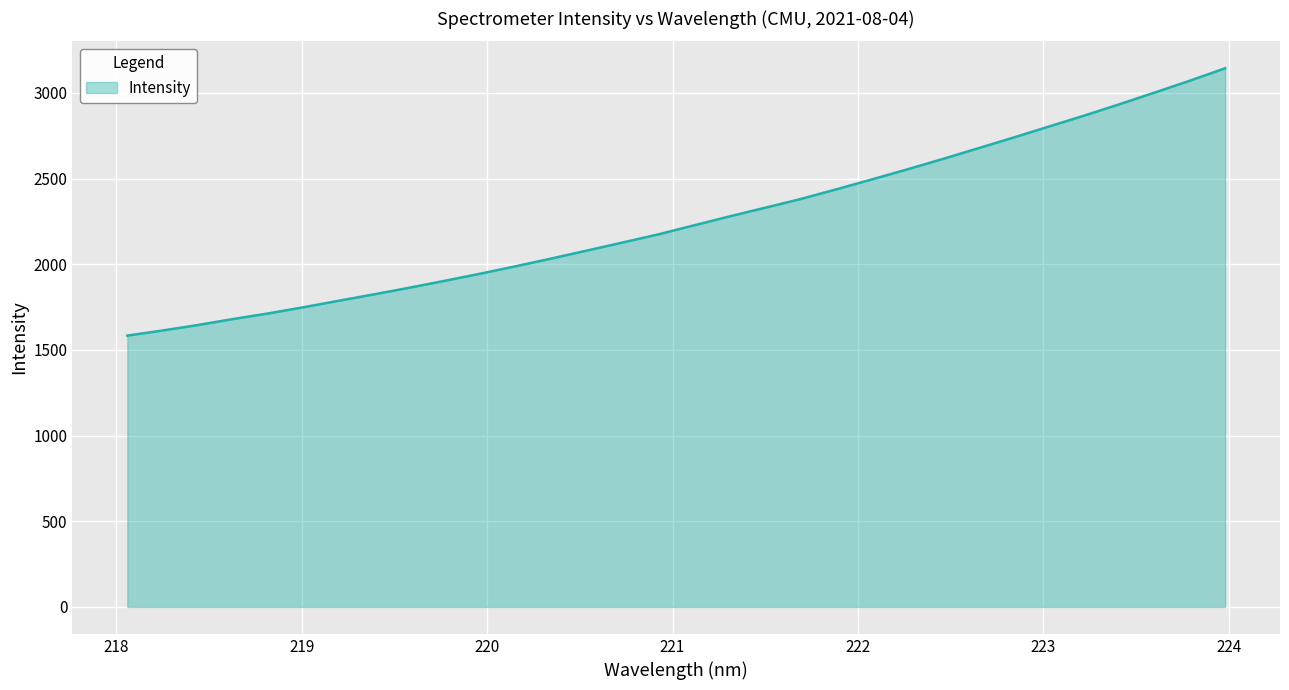

What is the difference between the maximum and minimum values?

1560.0